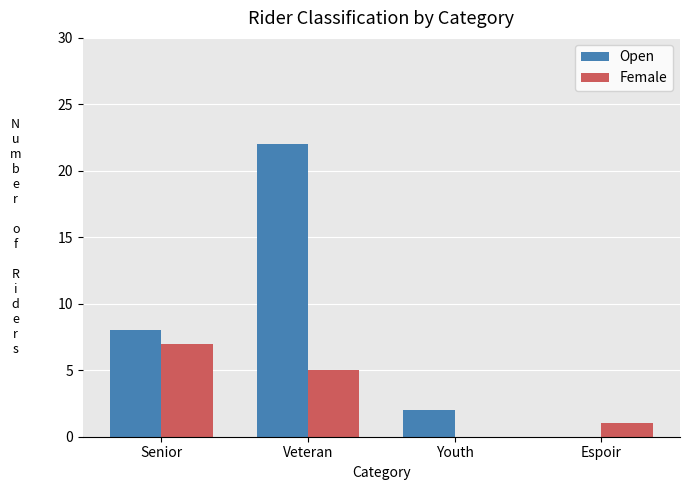

What is the sum of the Female values at Veteran and Senior?

12